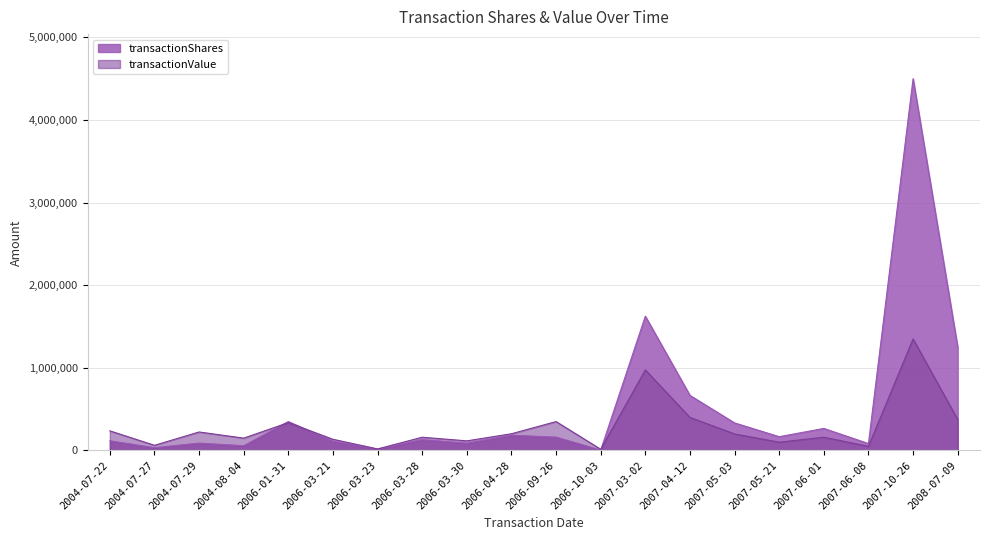

Between 2004-07-27 and 2006-01-31, which series saw the biggest shift?

transactionShares